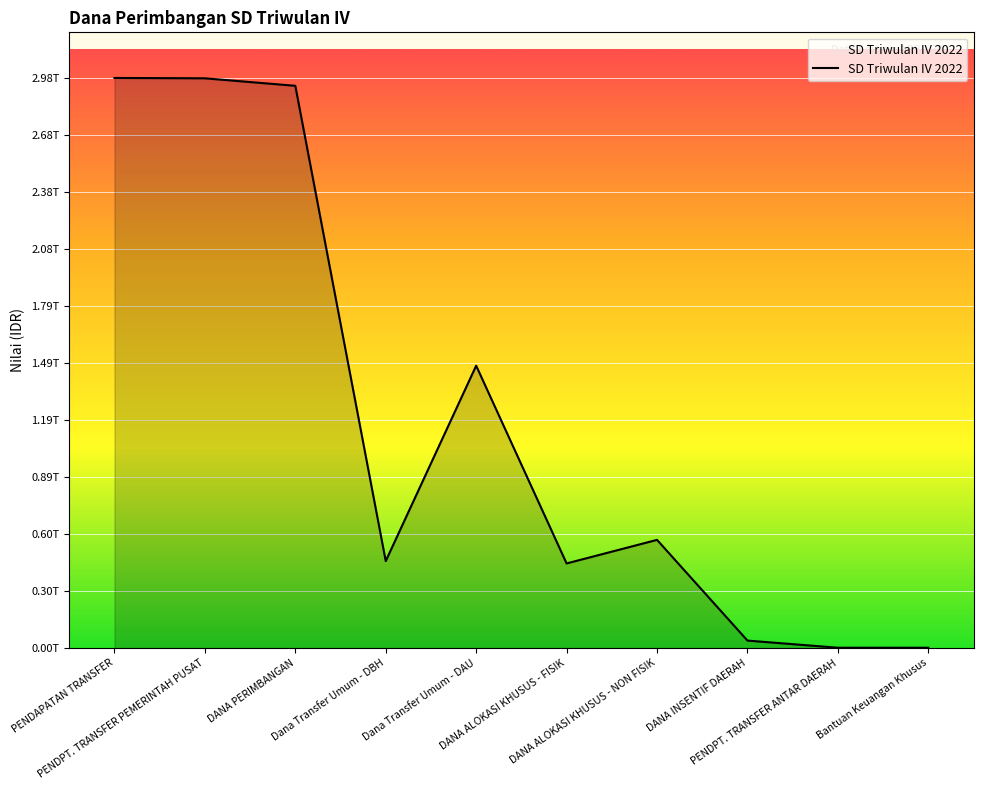

True or false: the data shows 65944059525 at DANA INSENTIF DAERAH.

False